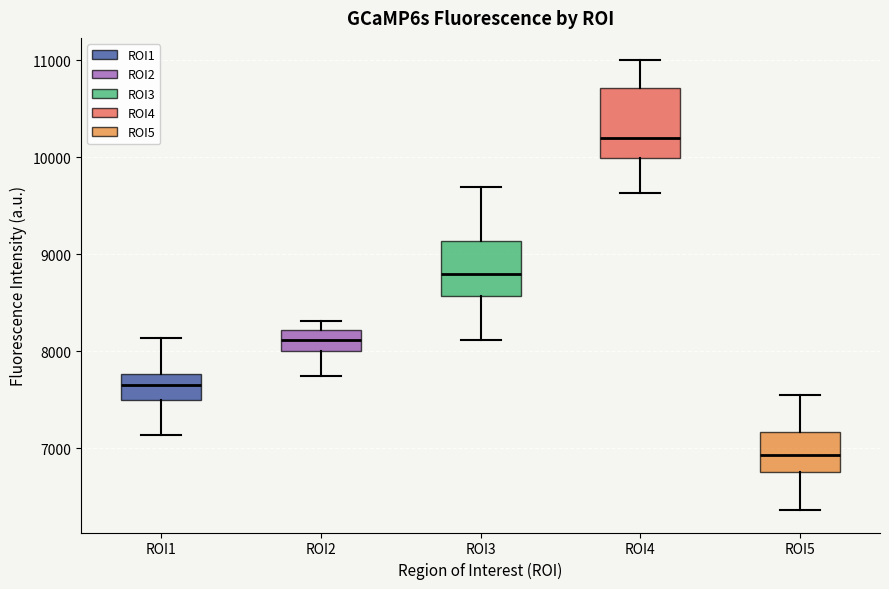

Reading left to right, transcribe this box plot: for each box, give where its median line is, the range the box spans, and where its two whiskers end, as read against the y-axis. The values are not printed on the chart, so give them approximately, as read against the axis.

ROI1: median 7700, box 7500 to 7800, whiskers 7100 to 8100
ROI2: median 8100, box 8000 to 8200, whiskers 7700 to 8300
ROI3: median 8800, box 8600 to 9100, whiskers 8100 to 9700
ROI4: median 10200, box 10000 to 10700, whiskers 9600 to 11000
ROI5: median 6900, box 6800 to 7200, whiskers 6400 to 7500